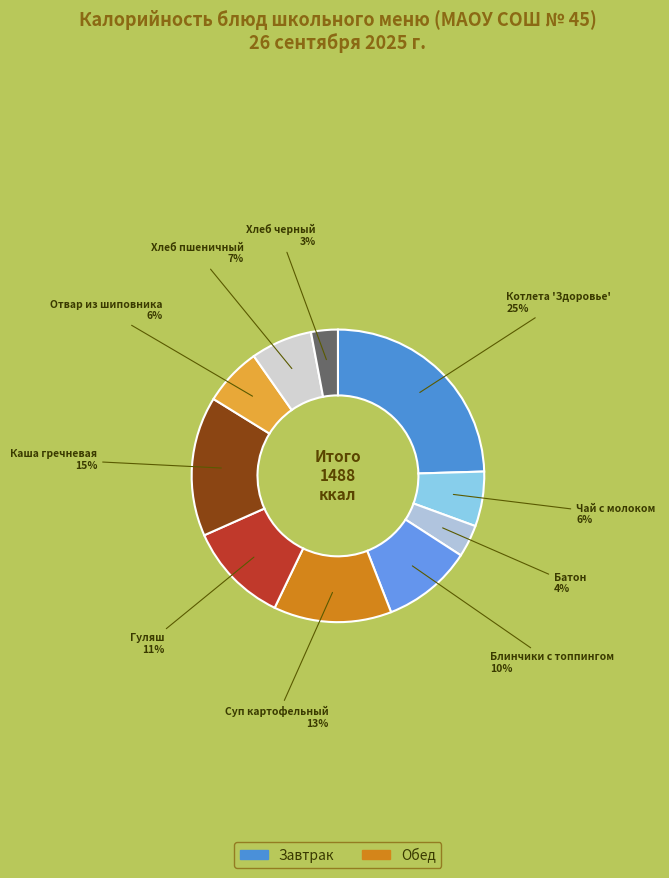

How many slices are in this pie chart?

10